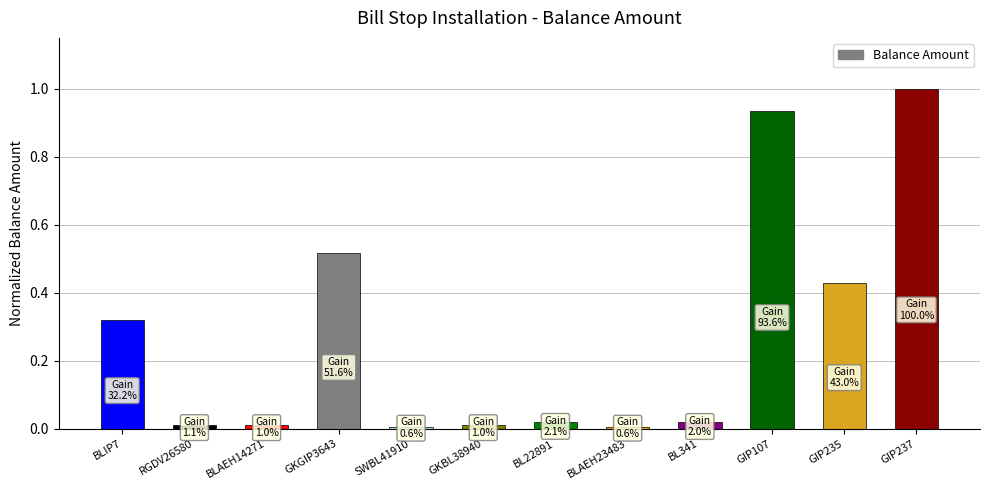

Read the value at GIP237.

1.0